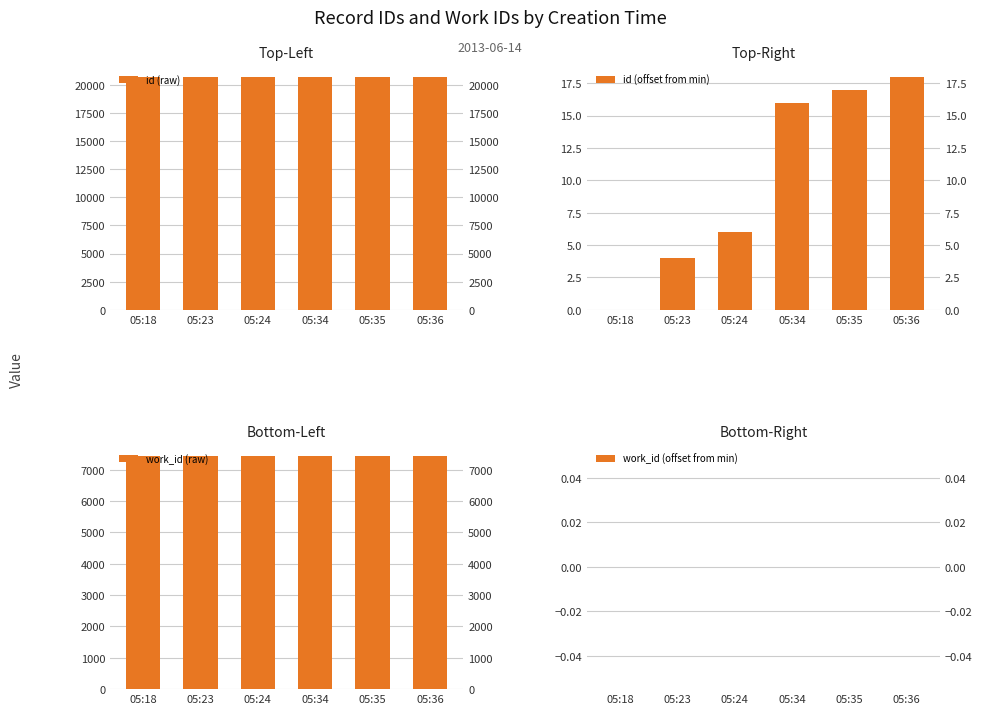

What is the spread (max minus min) of values at 05:35?

20705